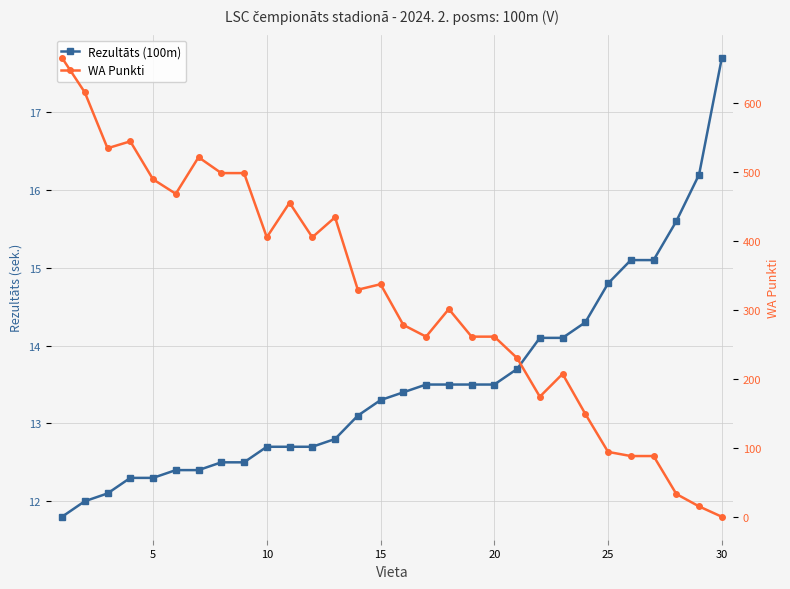

Reading left to right, transcribe all the data shown in this chart.

Rezultāts (100m): 11.8	12.0	12.1	12.3	12.3	12.4	12.4	12.5	12.5	12.7	12.7	12.7	12.8	13.1	13.3	13.4	13.5	13.5	13.5	13.5	13.7	14.1	14.1	14.3	14.8	15.1	15.1	15.6	16.2	17.7
WA Punkti: 665.0	615.0	534.0	544.0	489.0	468.0	521.0	498.0	498.0	405.0	455.0	405.0	434.0	329.0	337.0	278.0	261.0	301.0	261.0	261.0	230.0	174.0	207.0	149.0	94.0	88.0	88.0	33.0	15.0	0.0